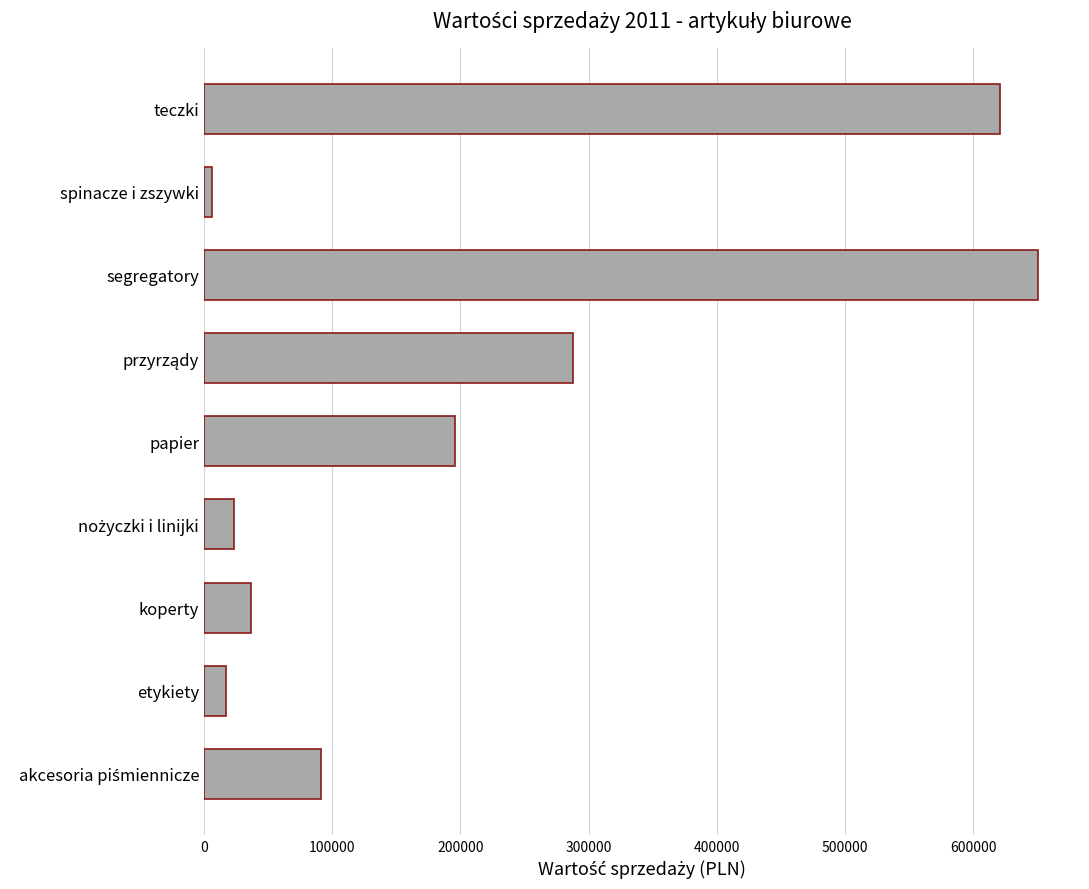

The chart shows a value of 650748.5 at segregatory. True or false?

True